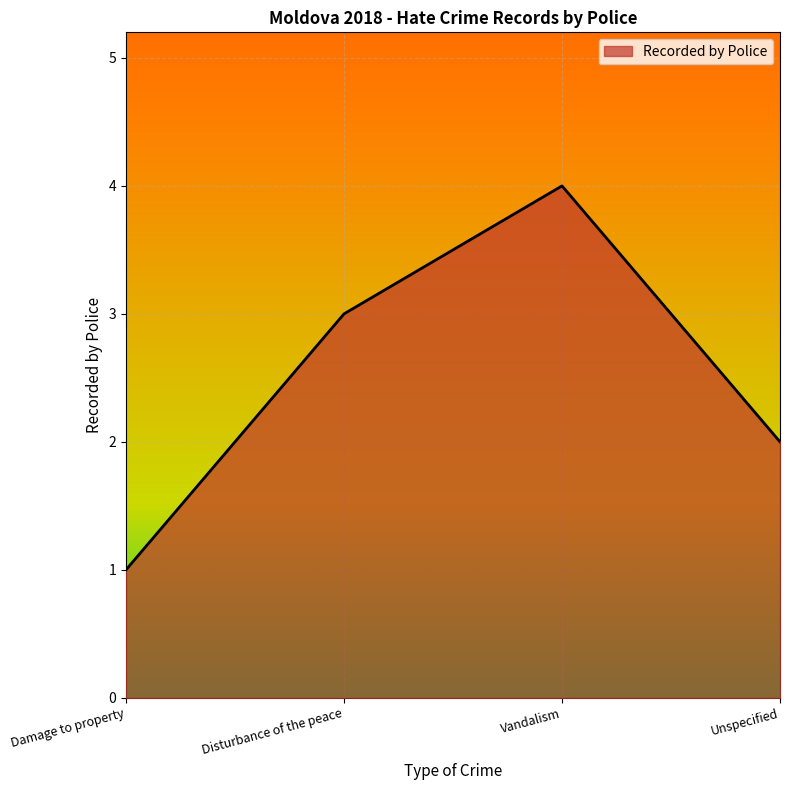

What is the sum of all values?

10